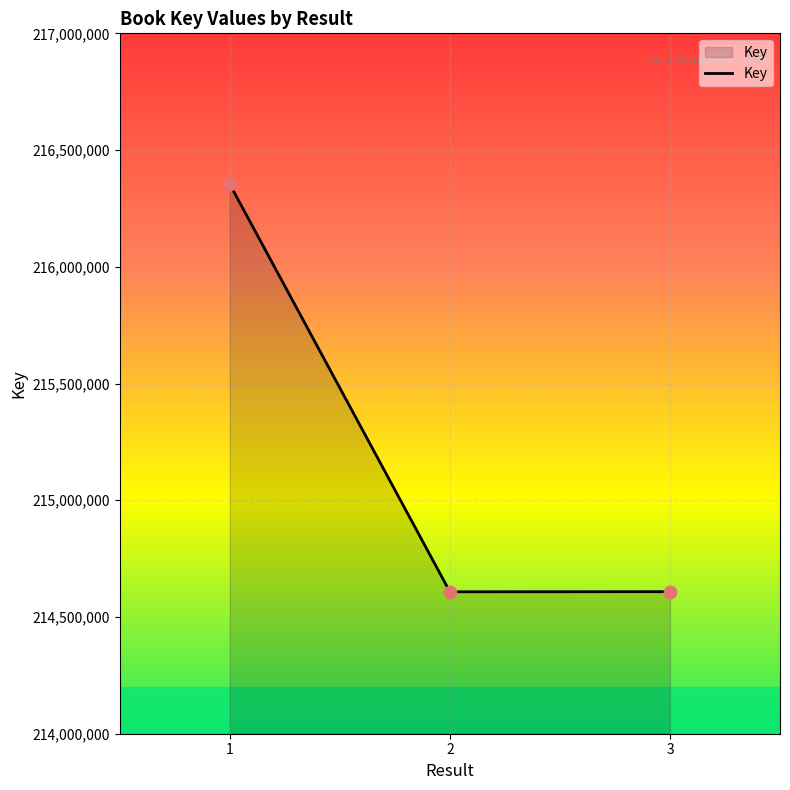

What is the change in value from 1 to 3?

-1745282